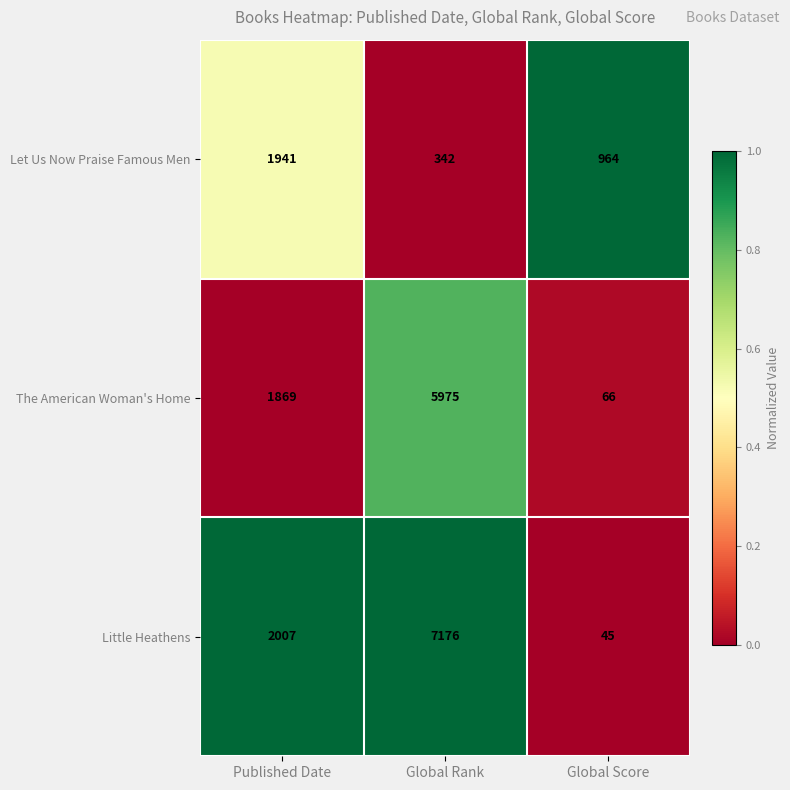

What is the spread (max minus min) of values at Global Score?

919